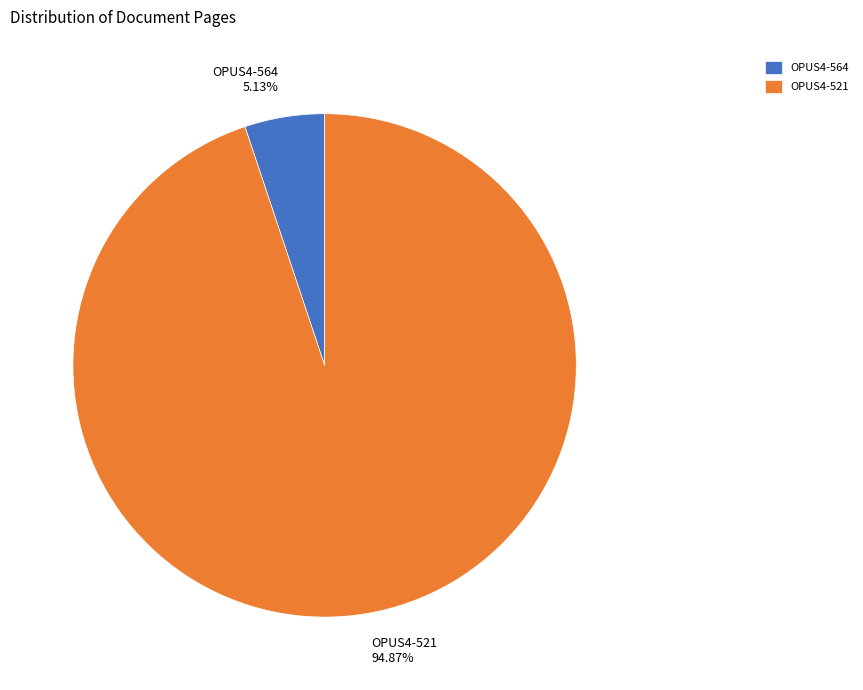

To the nearest percent, what is the difference between the largest and smallest slice percentages?

90%